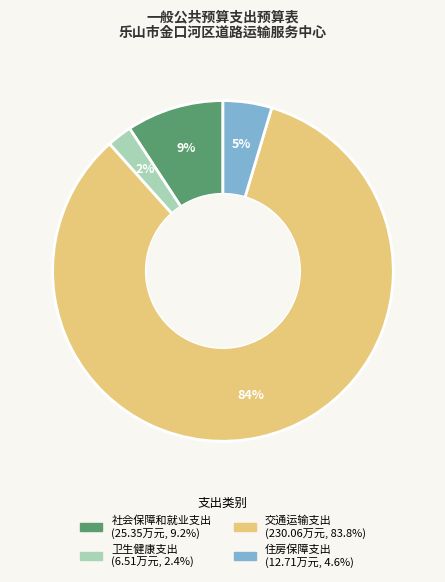

How many segments does this pie chart have?

4